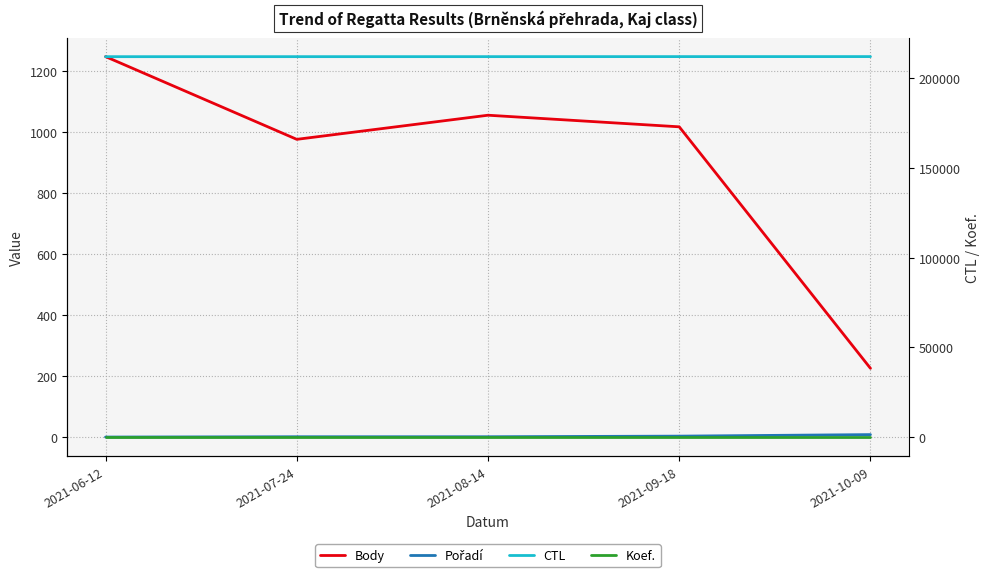

What are all the series names shown in the legend?

Body, Pořadí, CTL, Koef.